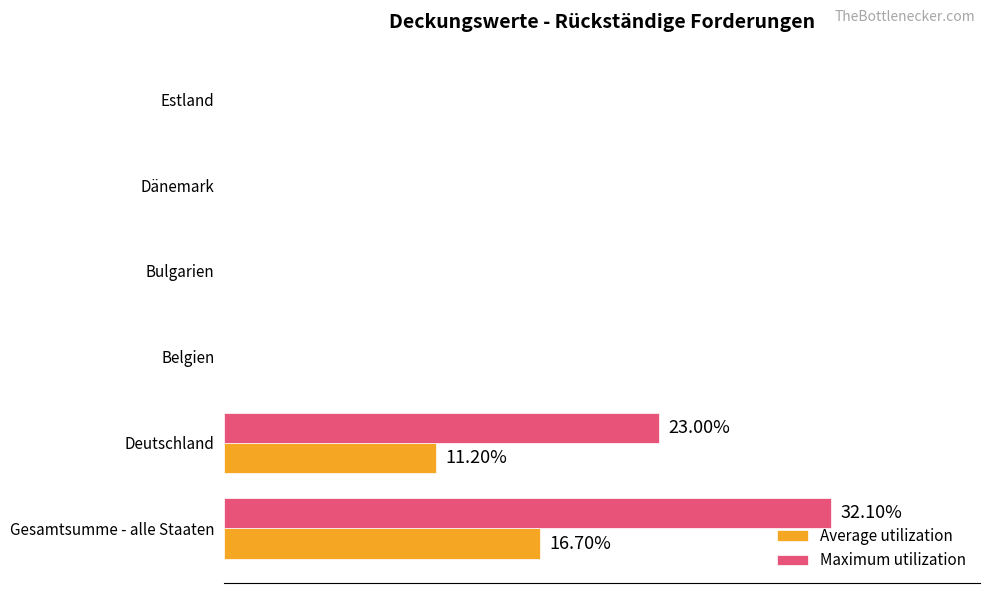

What are all the series names shown in the legend?

Average utilization, Maximum utilization